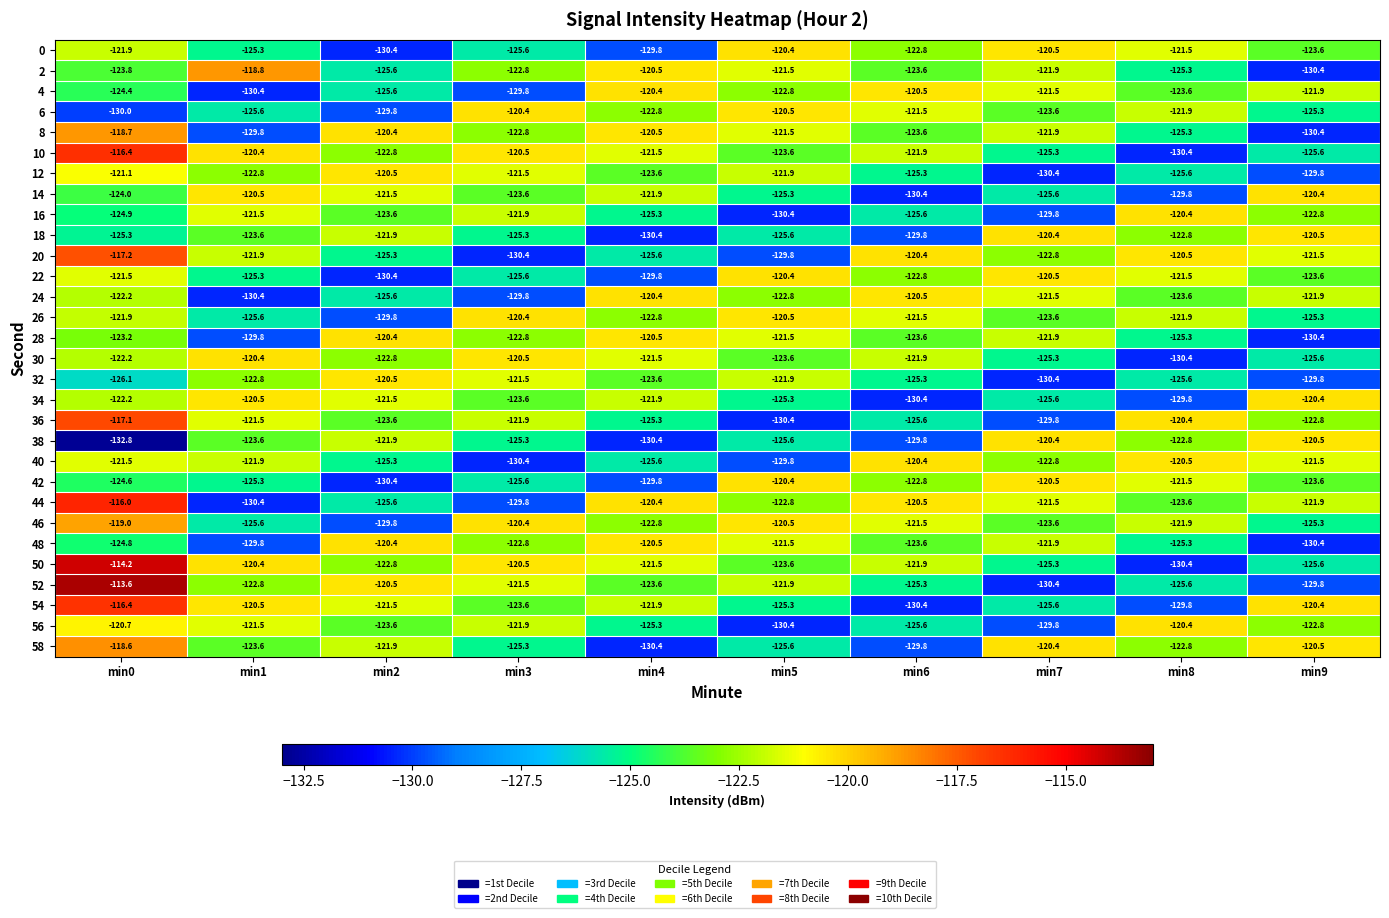

Count the number of data series in this chart.

30